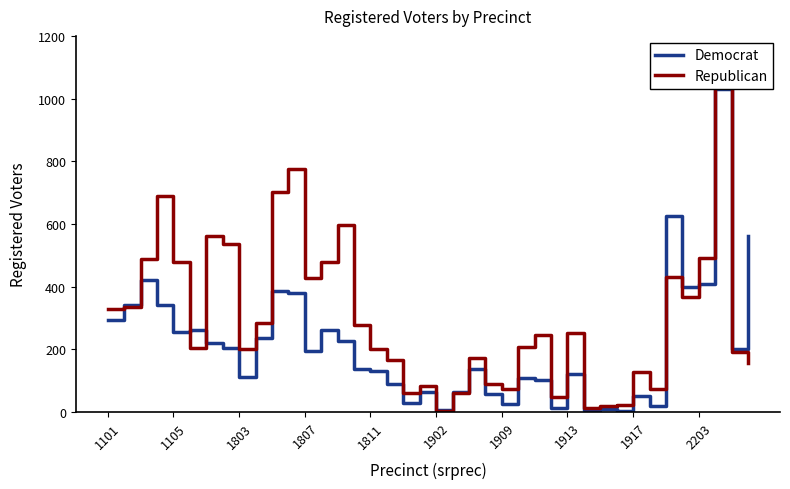

True or false: Democrat has a value of 157 at 1803.

False